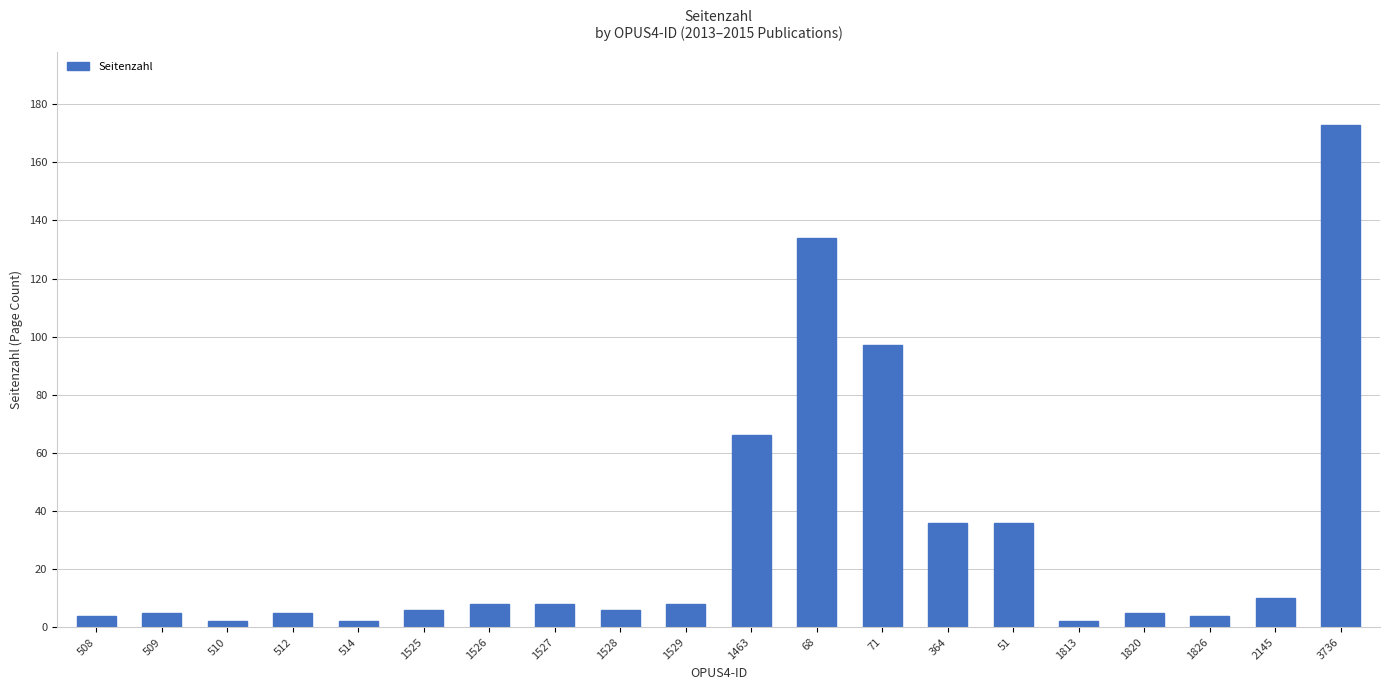

Where is the data nearest to the value 87?

71